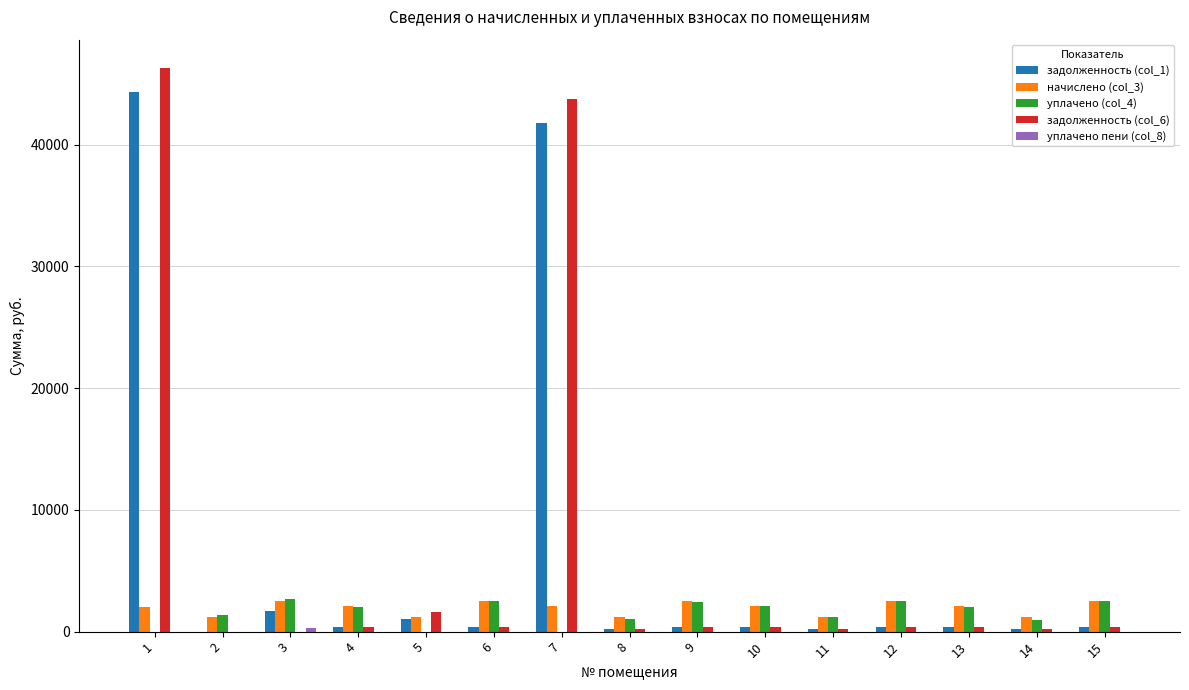

What is the sum of all задолженность (col_1) values?

92111.5